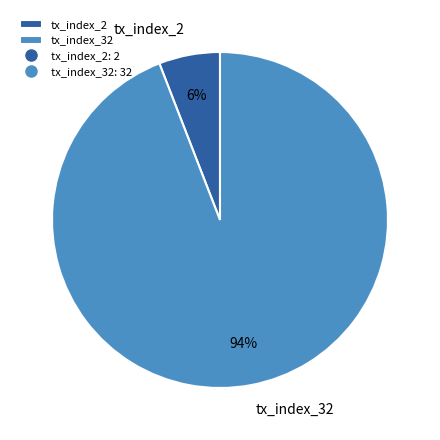

Do tx_index_32 and tx_index_2 together represent more than half of the pie?

Yes